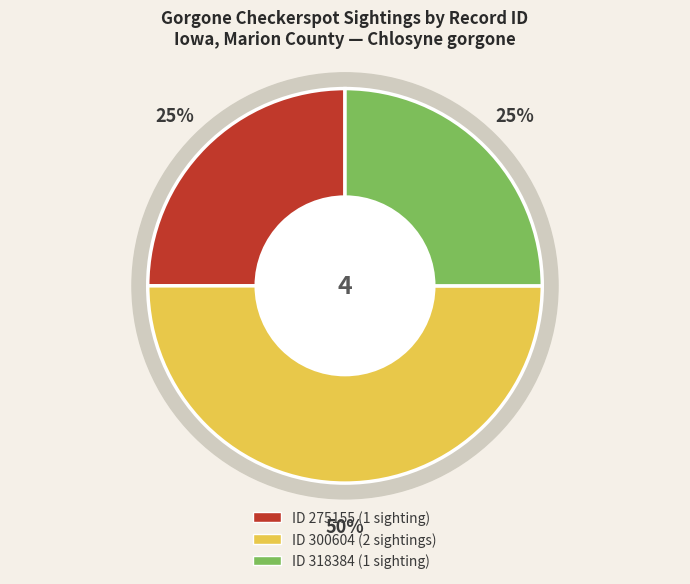

Which slice is the smallest?

275155